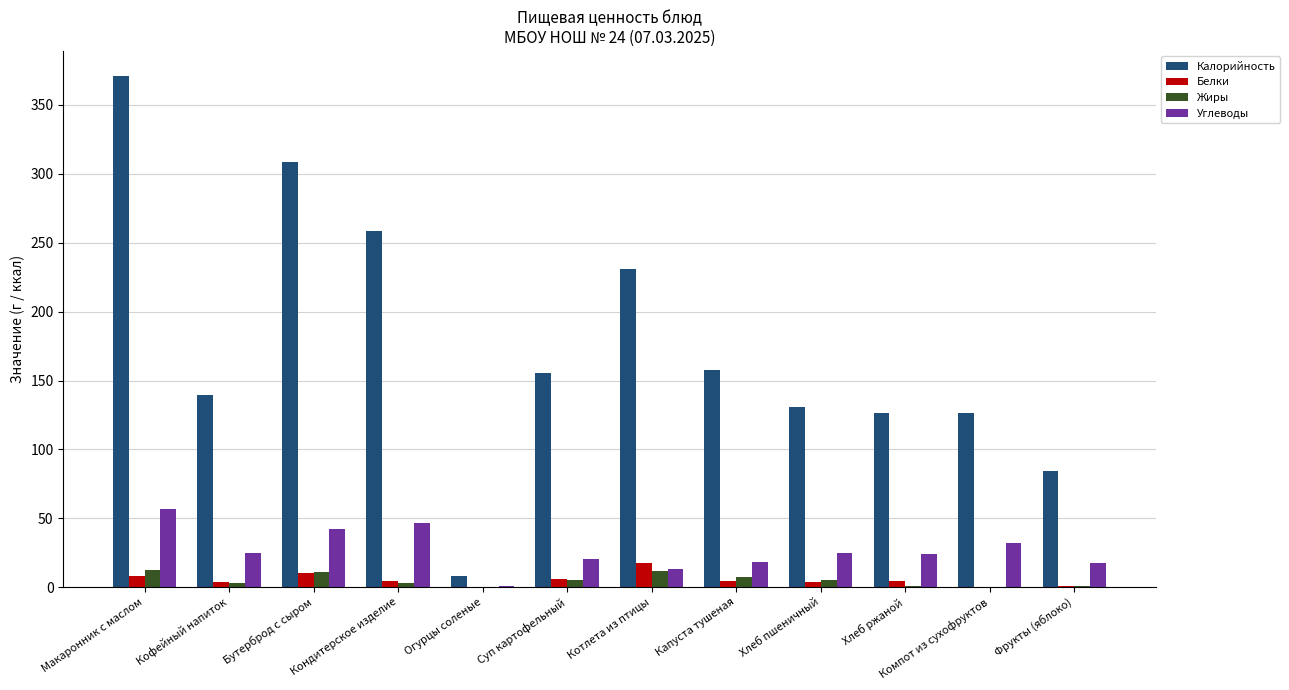

What is the total value across all series at Огурцы соленые?

9.4